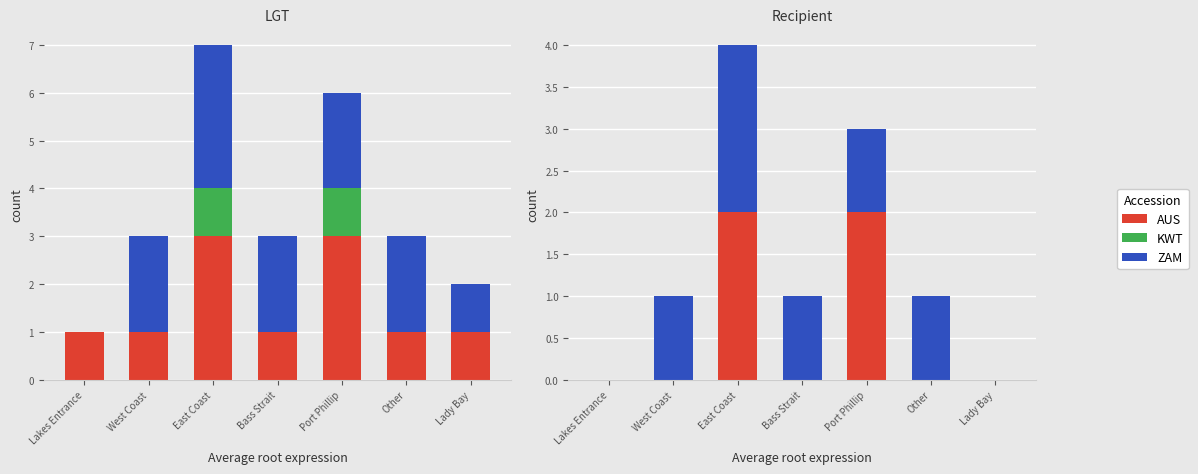

How many bars are there in each group?

3